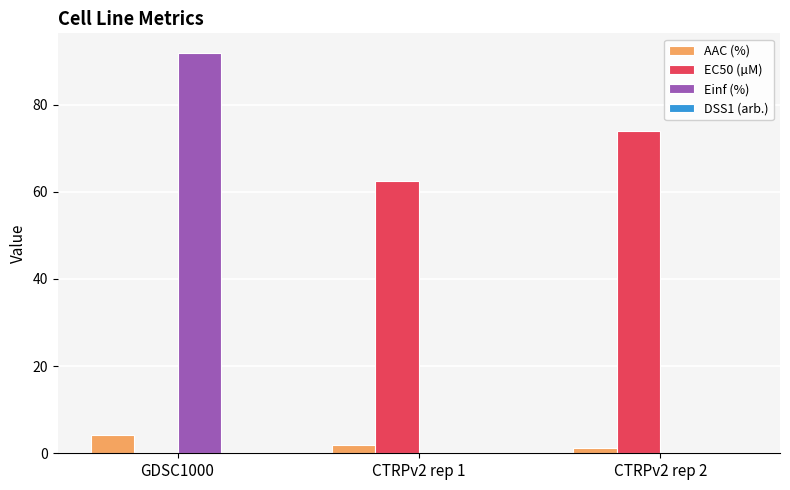

Are the bars horizontal?

No